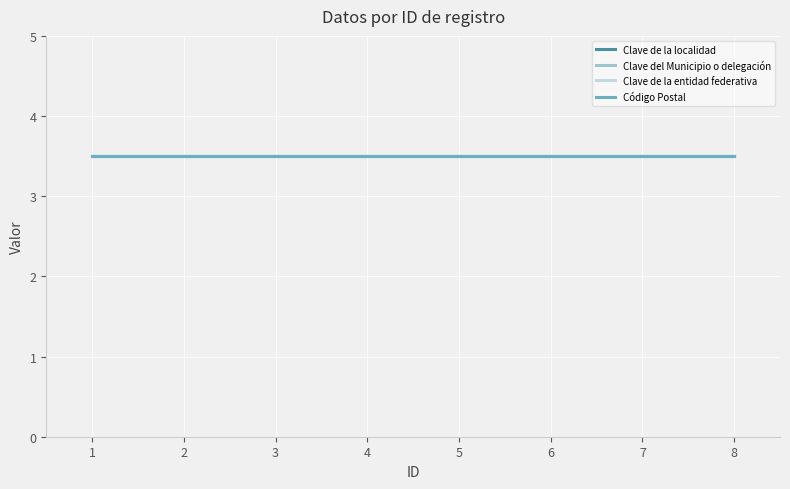

What are all the series names shown in the legend?

Clave de la localidad, Clave del Municipio o delegación, Clave de la entidad federativa, Código Postal